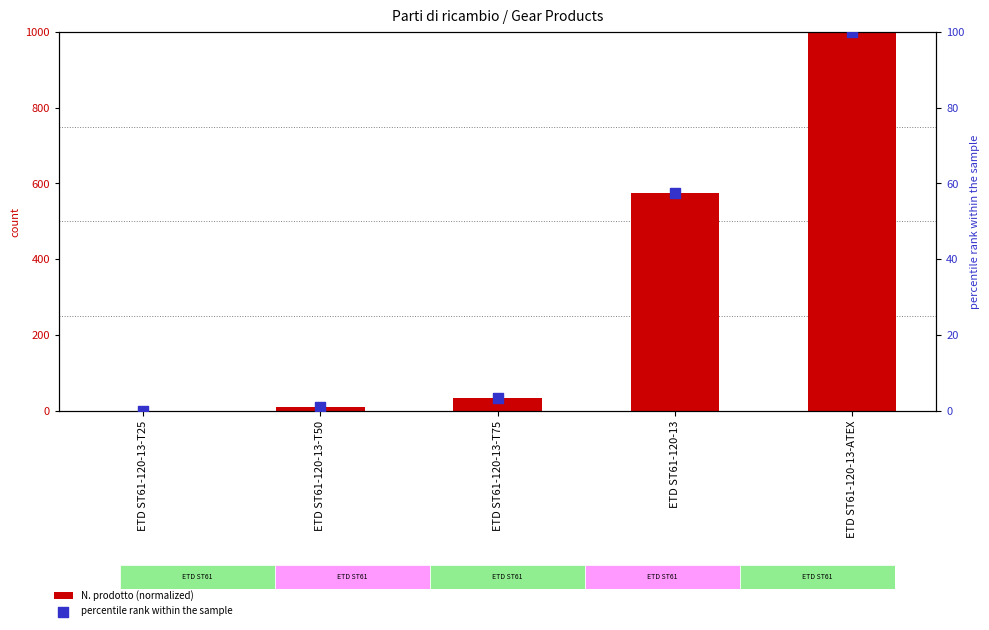

Which series contains the highest Y value?

N. prodotto (normalized)